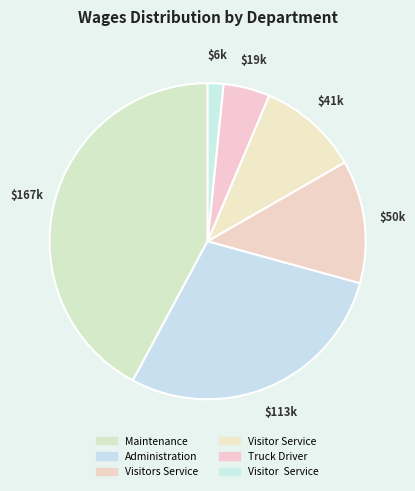

How many segments does this pie chart have?

6